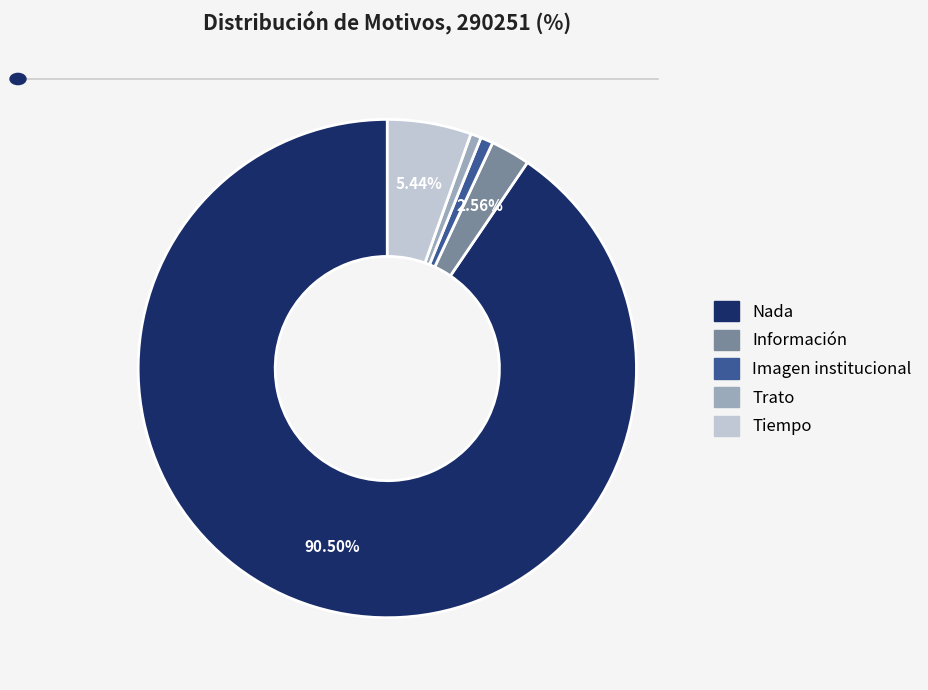

To the nearest percent, what portion does Trato represent?

1%